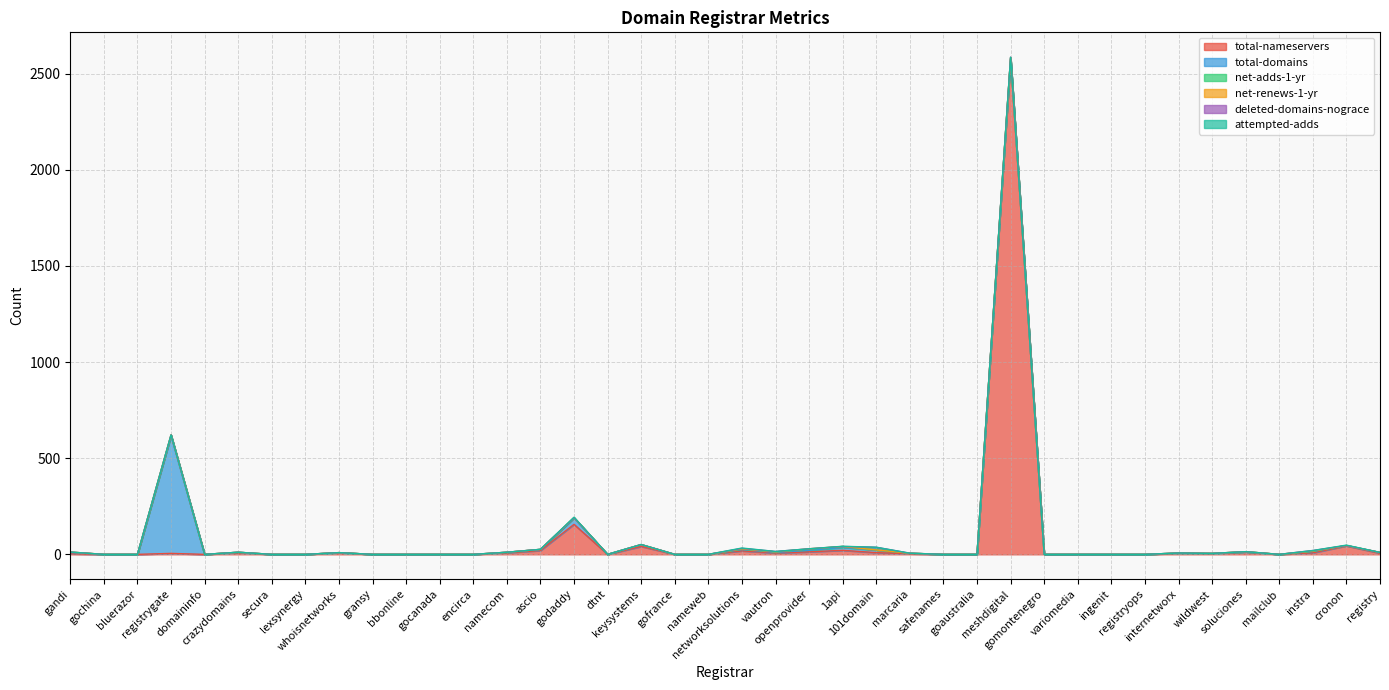

What is the difference between the maximum and minimum values in the net-renews-1-yr series?

2